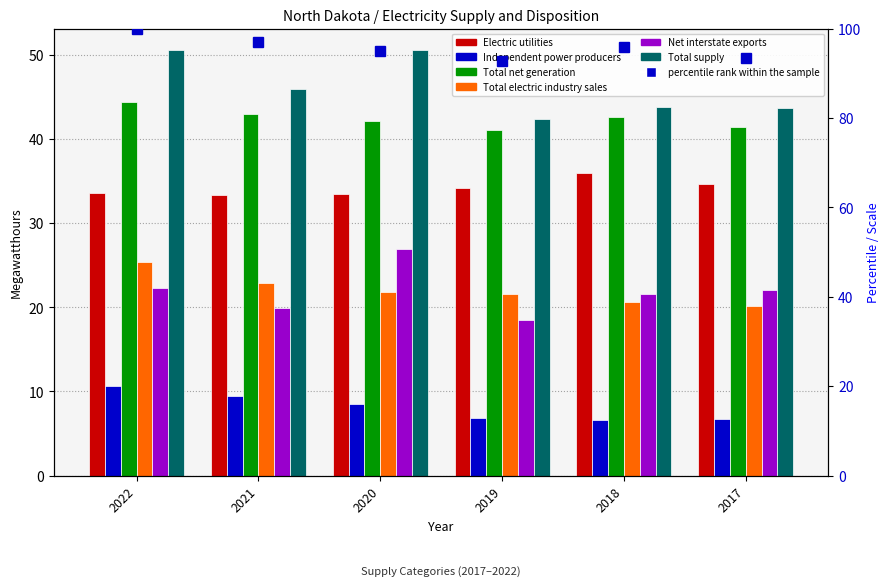

List the labels in order of Total supply value, largest first.

2020, 2022, 2021, 2018, 2017, 2019